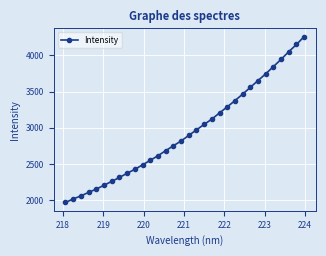

How many data points does each series have?

32